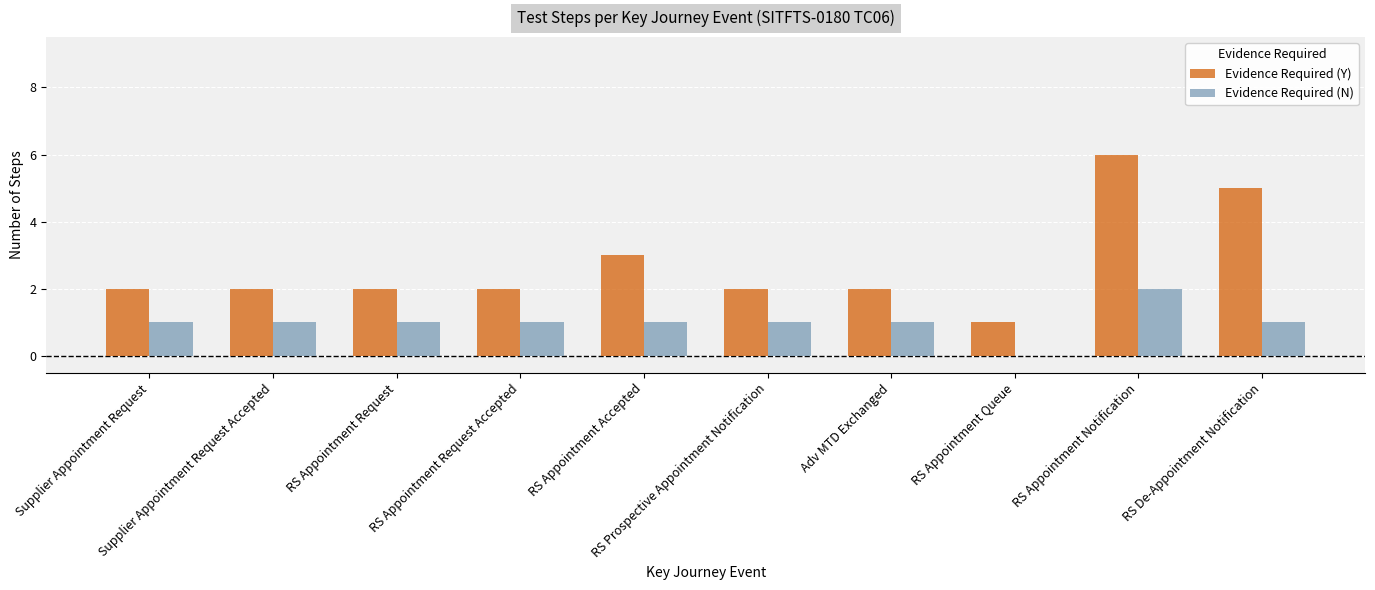

What is the maximum value for Evidence Required (Y)?

6